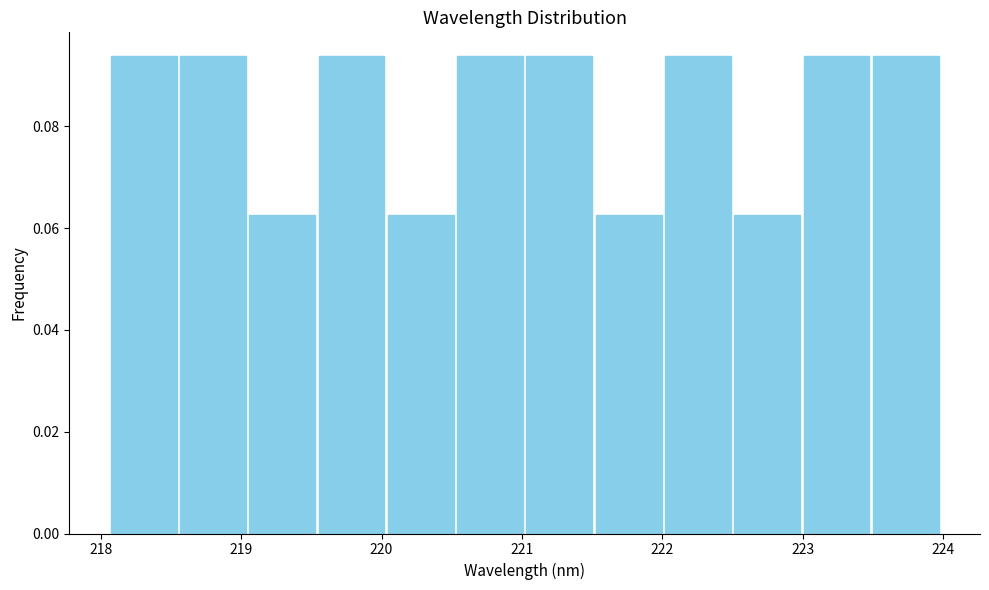

Reading left to right, list every bar in this chart as the range it spans on the x-axis followed by its height. Neither the bar edges nor the heights are printed on the chart, so give them approximately, as read against the axes.

218.1 to 218.6: 0.094
218.6 to 219.0: 0.094
219.0 to 219.5: 0.062
219.5 to 220.0: 0.094
220.0 to 220.5: 0.062
220.5 to 221.0: 0.094
221.0 to 221.5: 0.094
221.5 to 222.0: 0.062
222.0 to 222.5: 0.094
222.5 to 223.0: 0.062
223.0 to 223.5: 0.094
223.5 to 224.0: 0.094